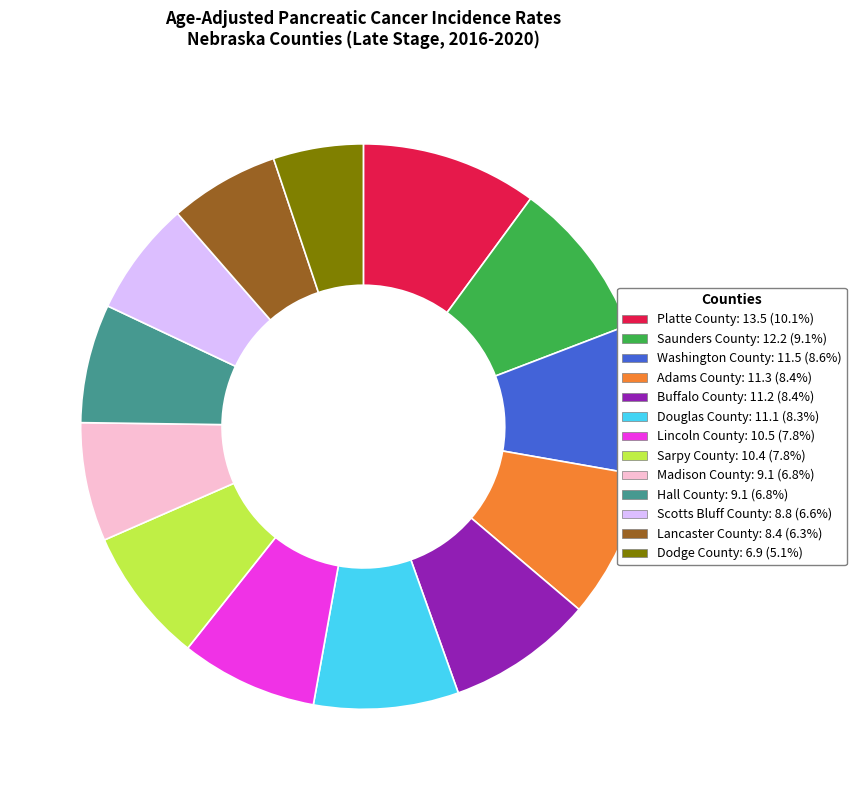

True or false: Buffalo County accounts for 8% of the total.

True